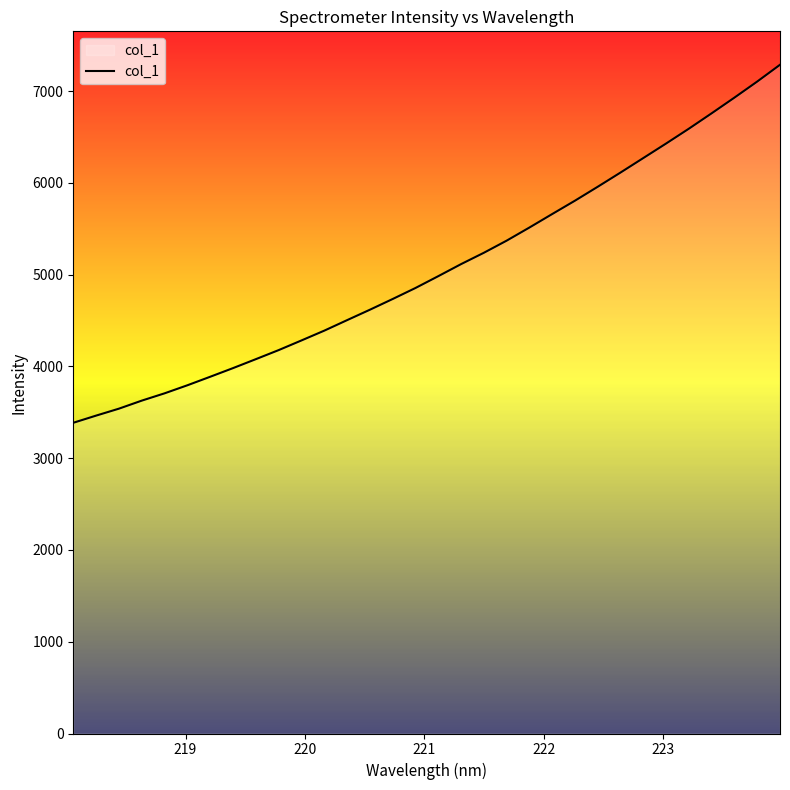

What is the greatest value displayed?

7286.3